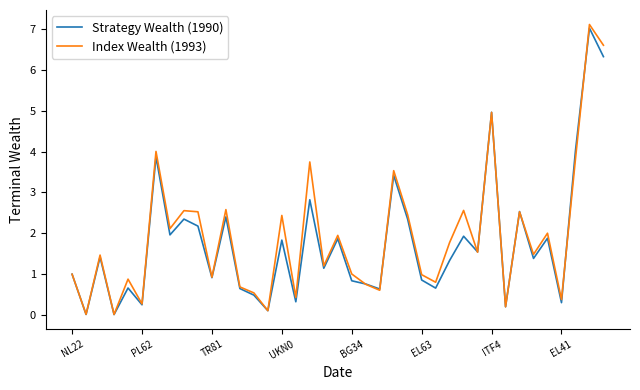

What is the greatest value displayed?

7.1